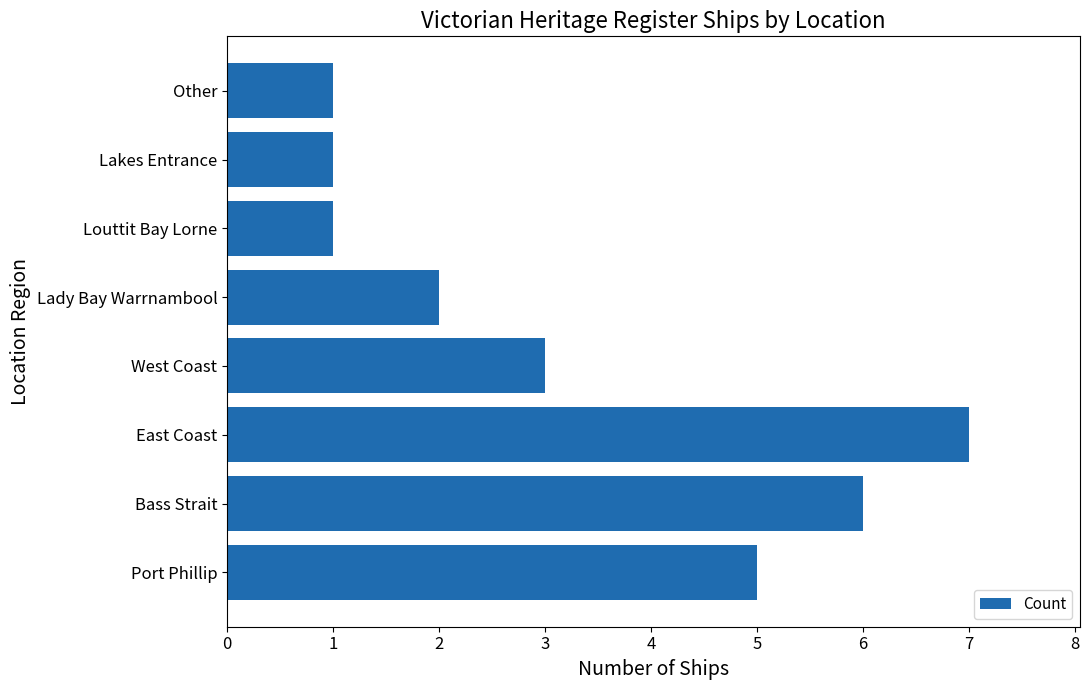

Count the values in the range 1 to 6.

7